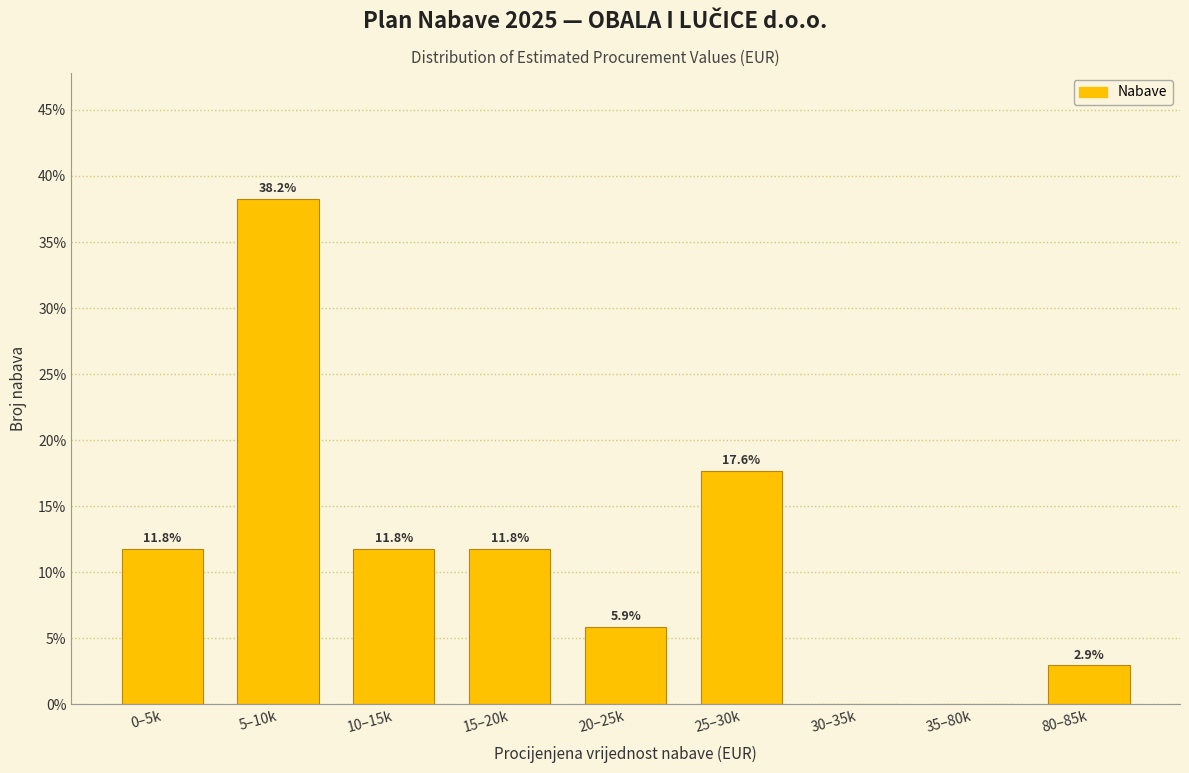

Reading left to right, transcribe all the data shown in this chart.

0–5k=11.8	5–10k=38.2	10–15k=11.8	15–20k=11.8	20–25k=5.9	25–30k=17.6	30–35k=0.0	35–80k=0.0	80–85k=2.9